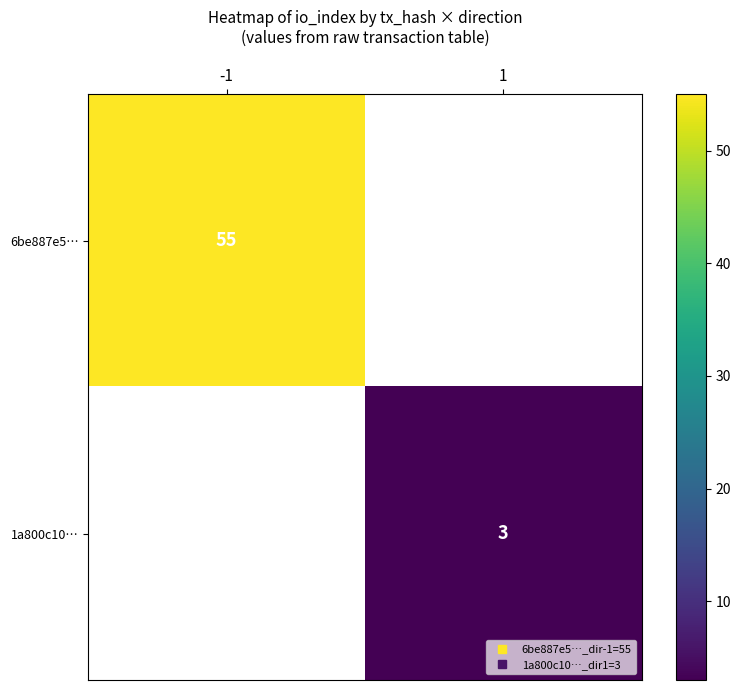

What is the lowest value of the 6be887e5… series?

55.0